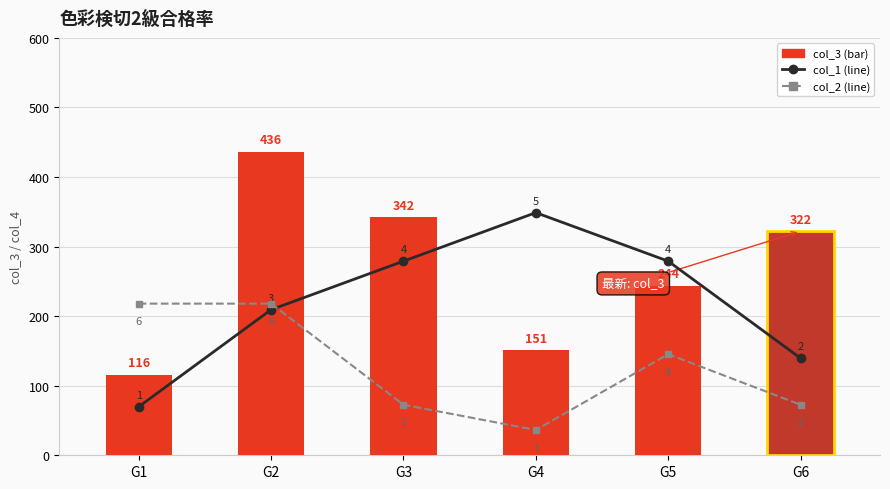

Reading left to right, what are all the values shown in this chart?

col_1: 69.8	209.3	279.0	348.8	279.0	139.5
col_2: 218.0	218.0	72.7	36.3	145.3	72.7
col_3: 116.0	436.0	342.0	151.0	244.0	322.0